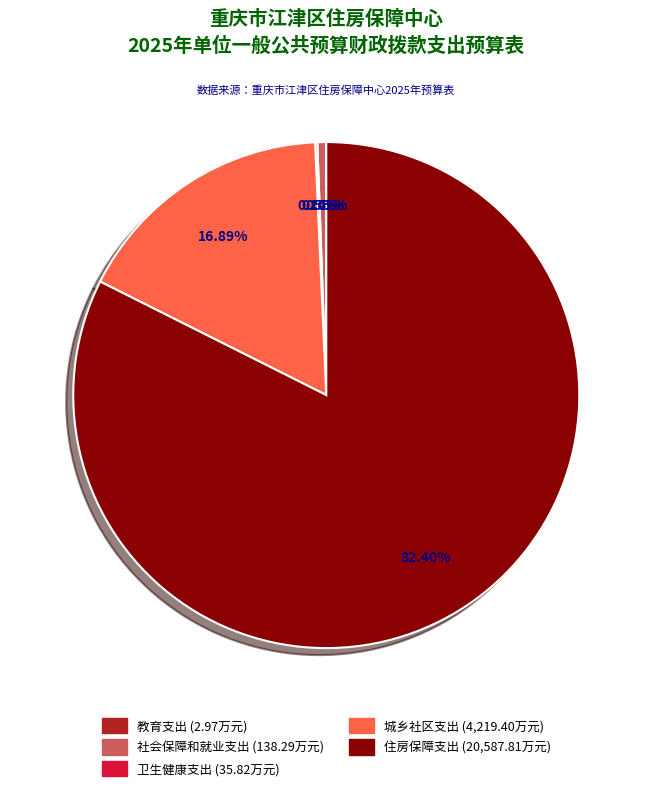

Which category accounts for the majority?

住房保障支出